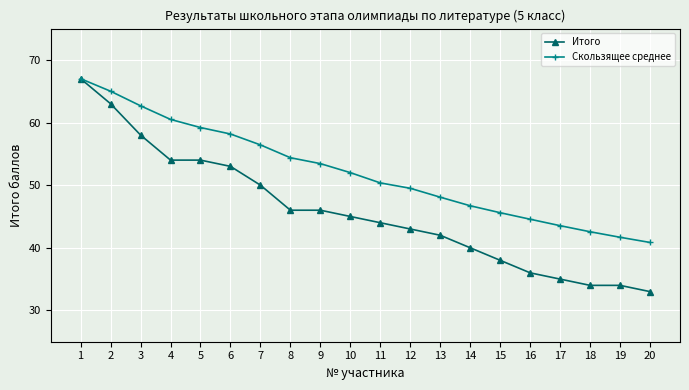

Where does the Итого series first go above 45?

1